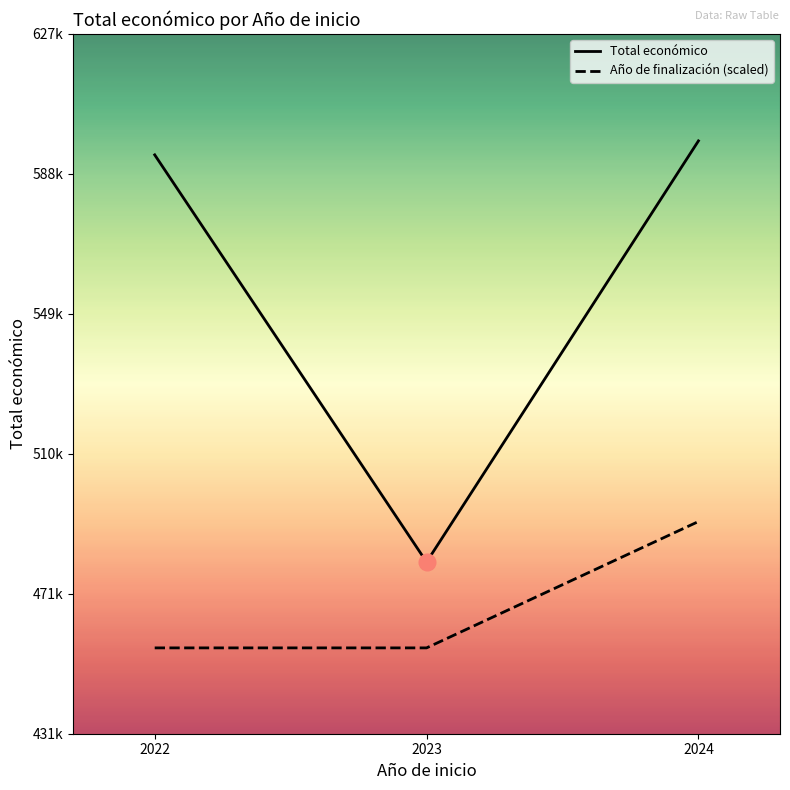

At which category does the chart reach its peak across all series?

2024